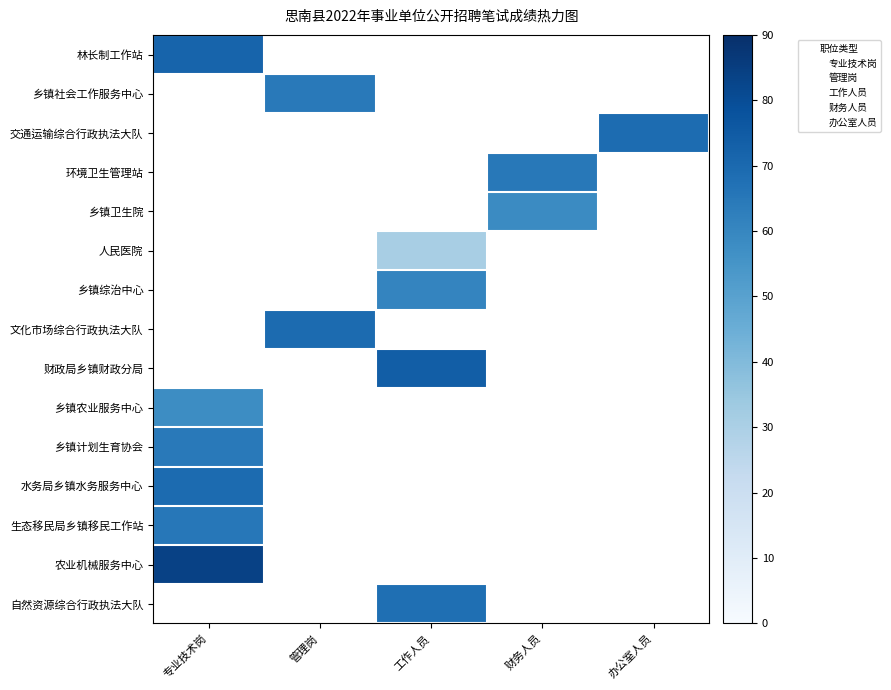

At how many categories does at least one series exceed 72?

2